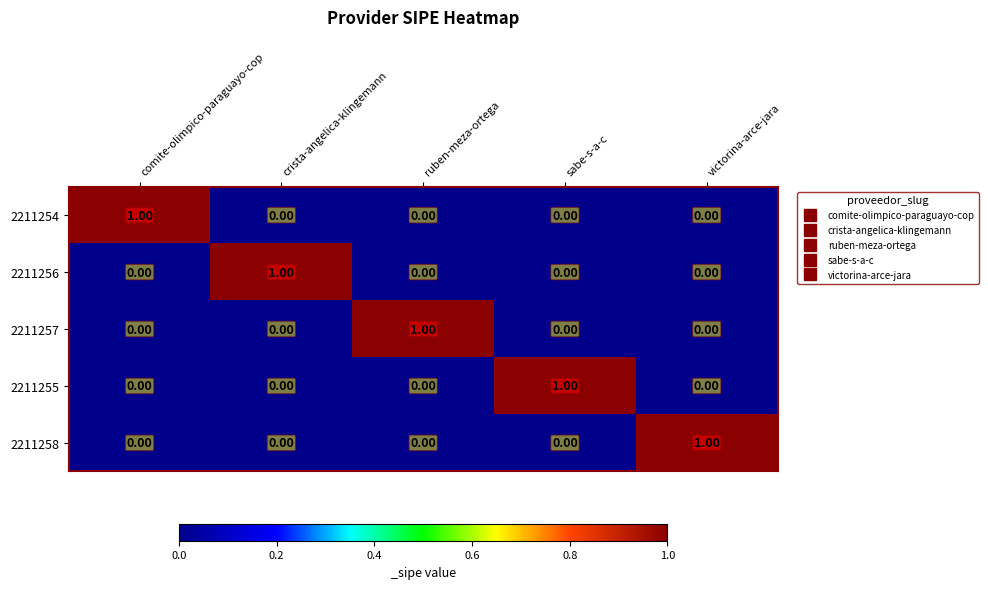

At how many categories does at least one series exceed 0?

5